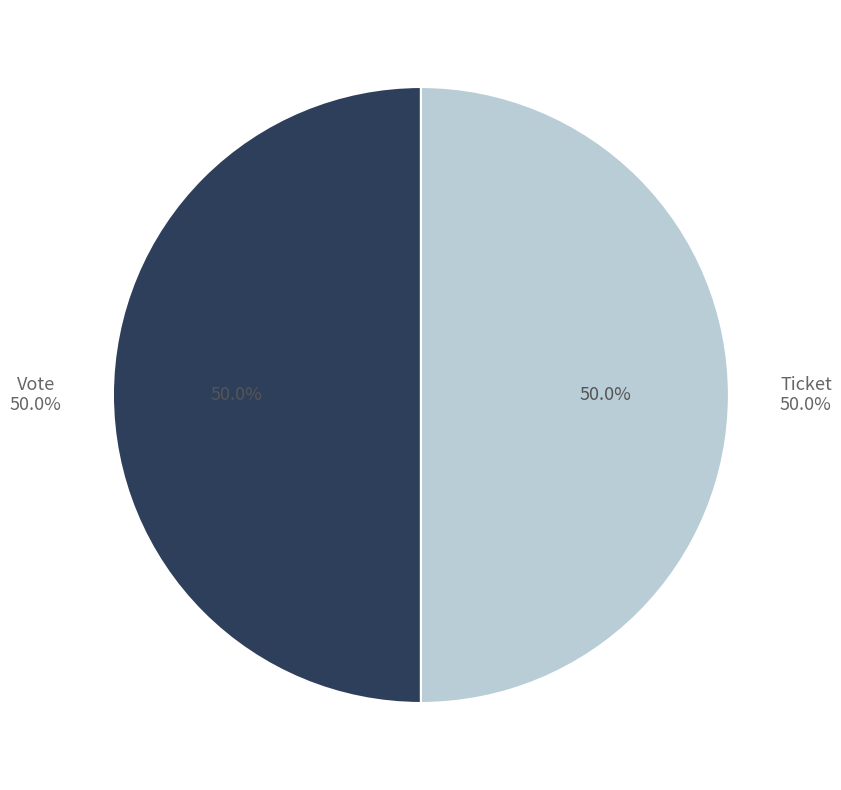

Does Vote (io_index=1) account for over 50% of the chart?

Yes